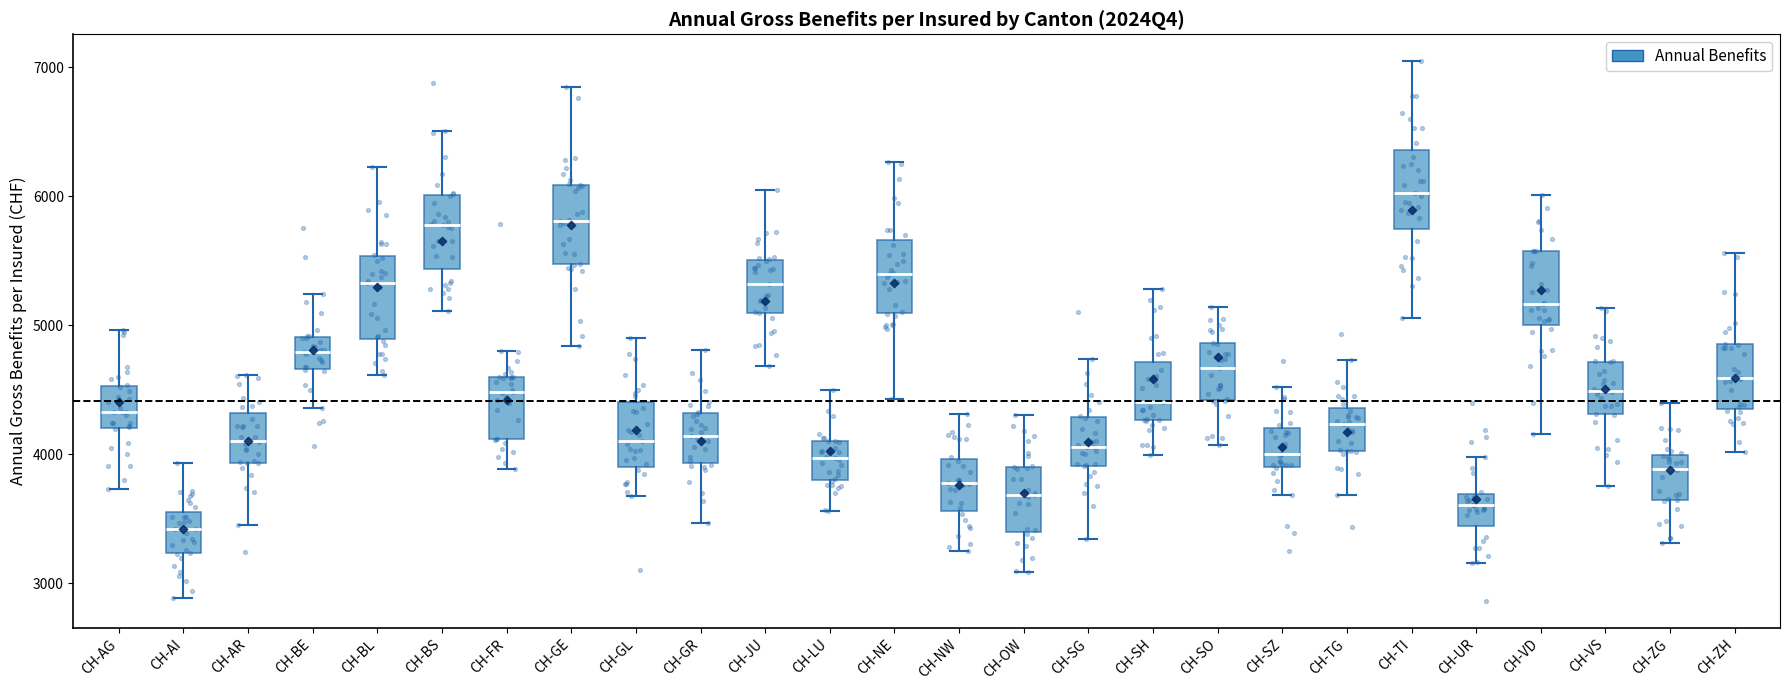

Which box has the lowest median line?

CH-AI